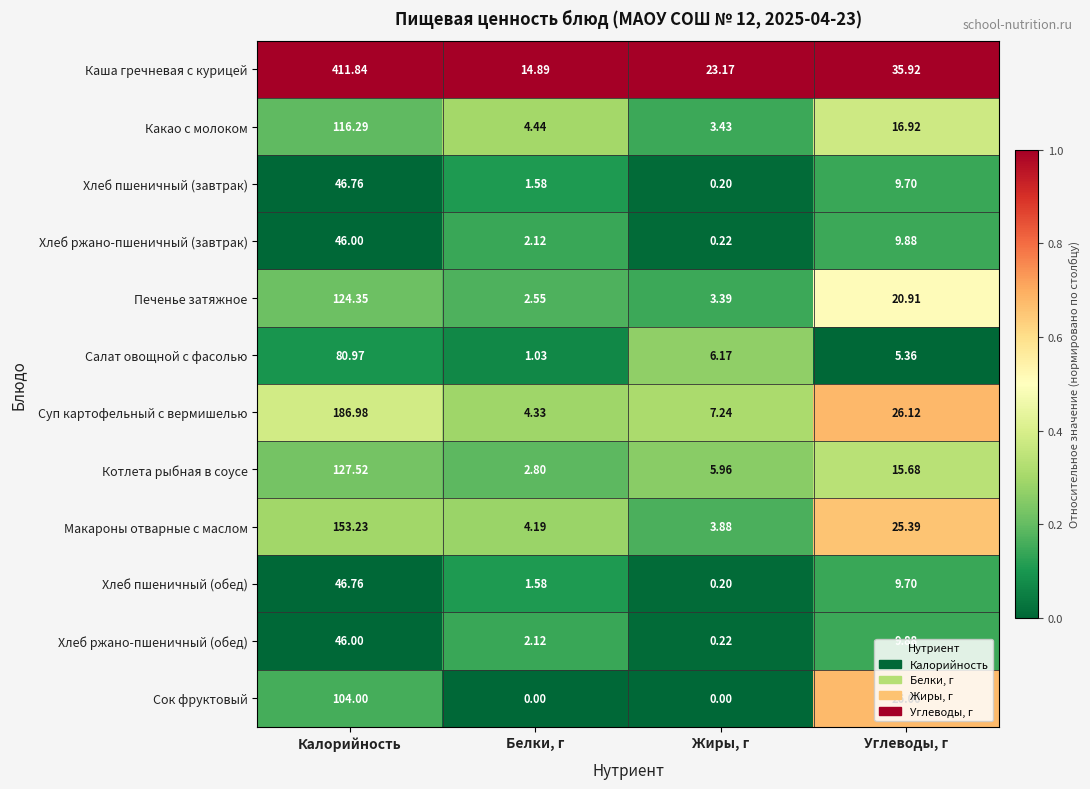

At which category does the chart reach its peak across all series?

Калорийность